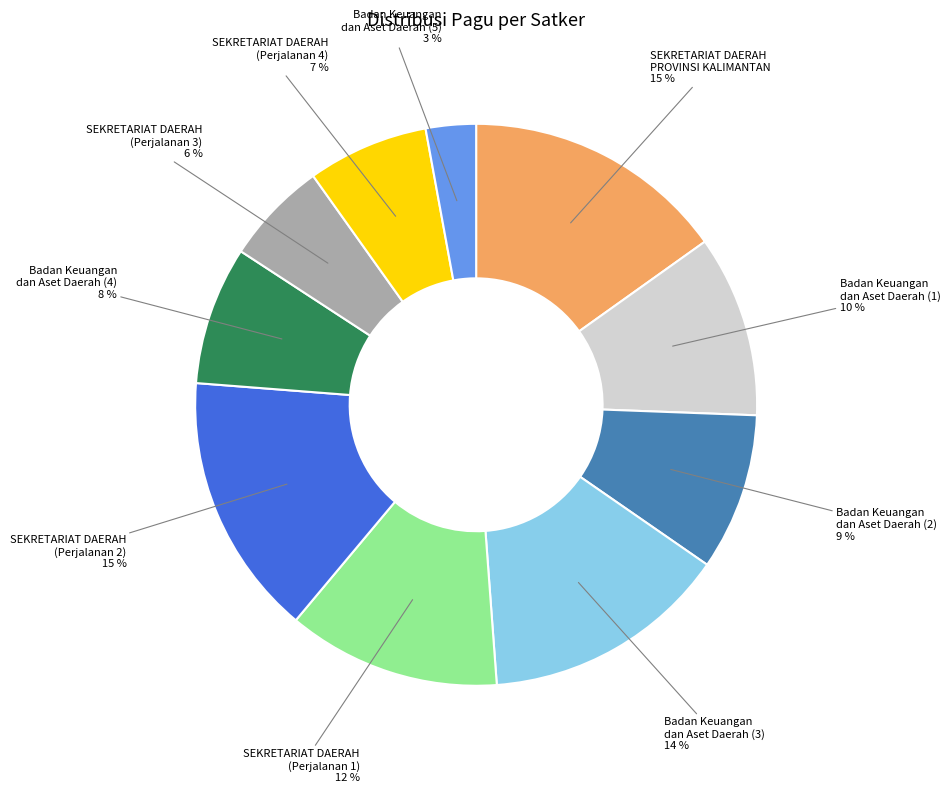

Which has a higher value, Badan Keuangan dan Aset Daerah (3) or SEKRETARIAT DAERAH (Perjalanan 4)?

Badan Keuangan dan Aset Daerah (3)